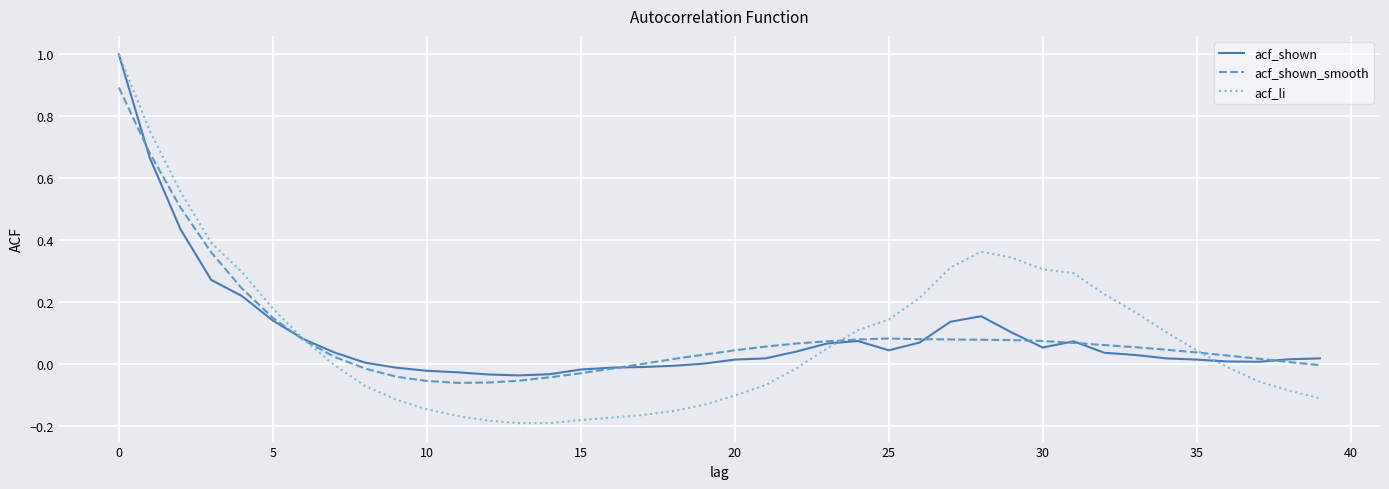

Does the chart display data point markers on the line(s)?

No